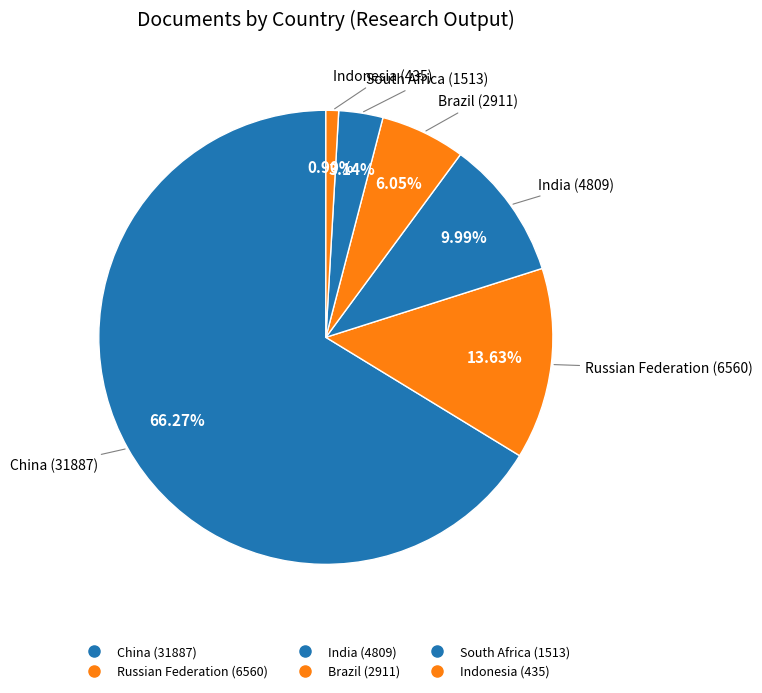

How many segments does this pie chart have?

6